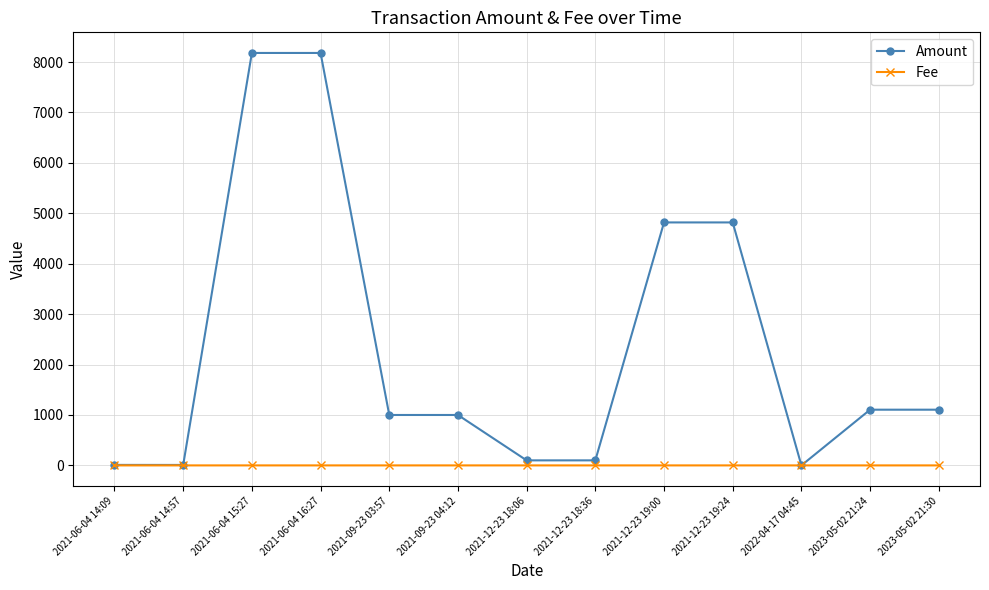

What are all the series names shown in the legend?

Amount, Fee